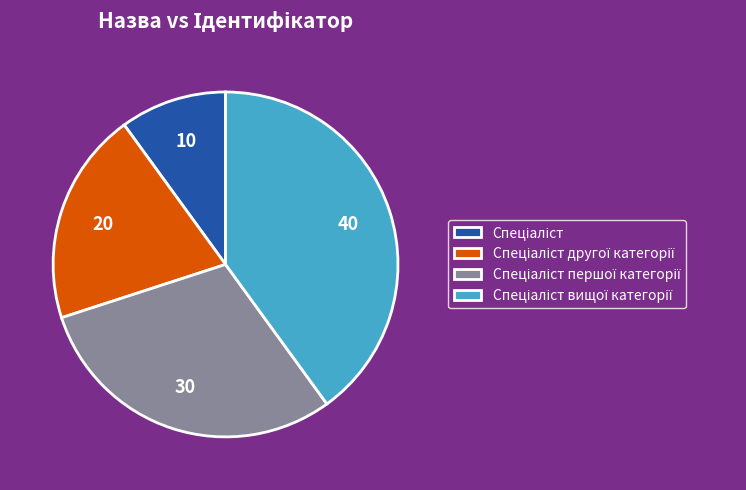

Is there a majority slice in this chart?

No